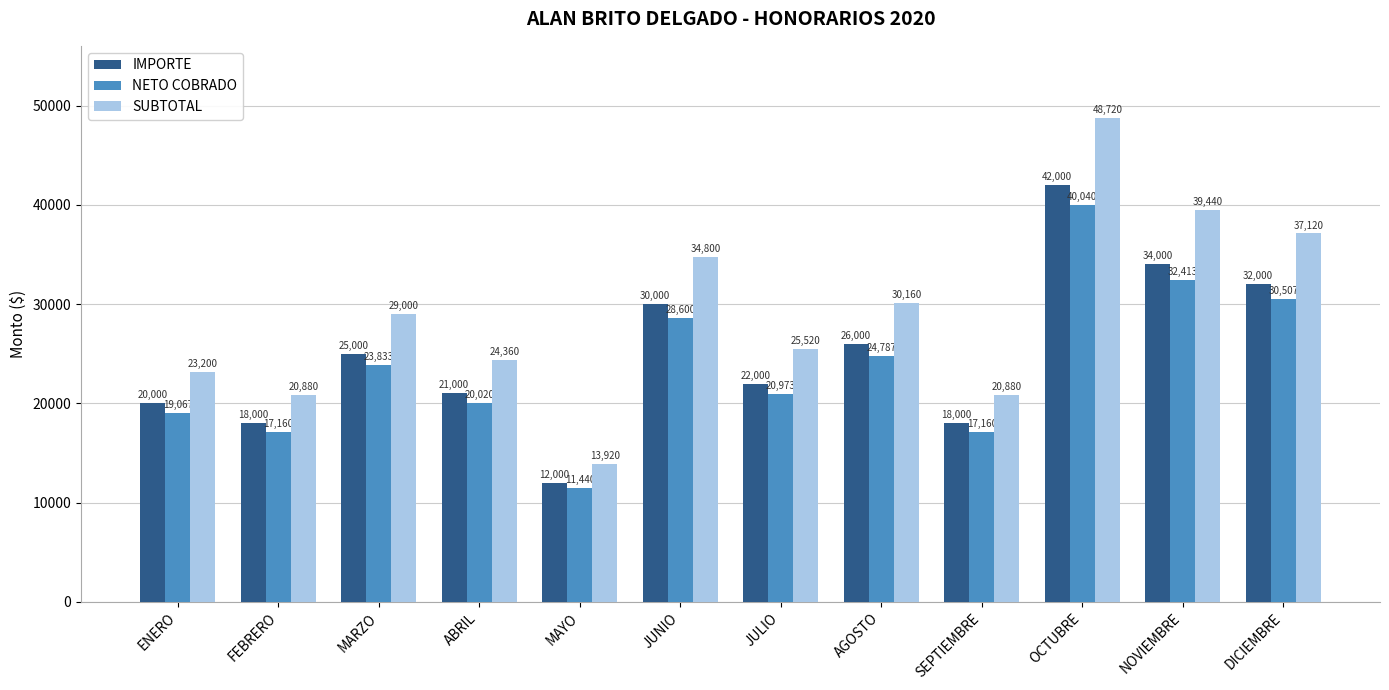

Which series has the largest total across all categories?

SUBTOTAL